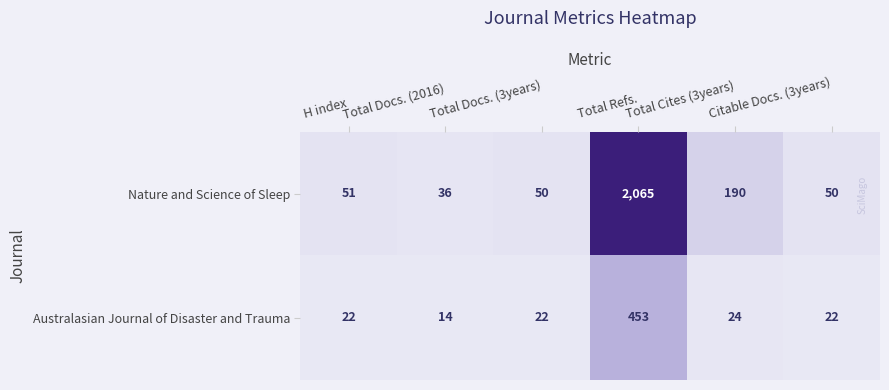

Where is Australasian Journal of Disaster and Trauma nearest to the value 233?

Total Cites (3years)